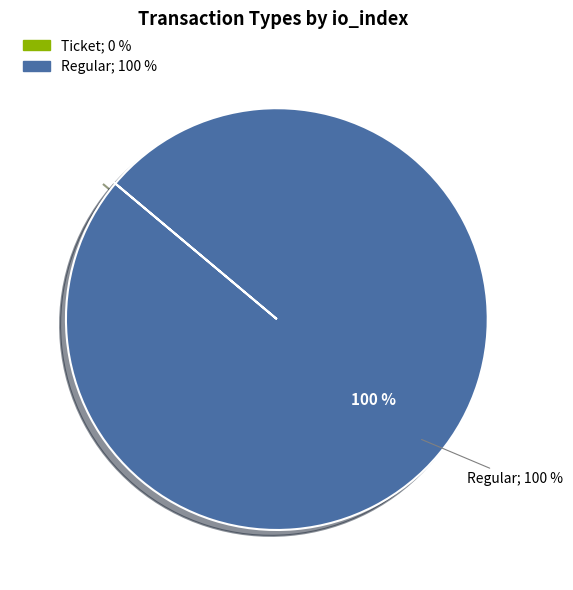

Is it true that Regular is 100% of the pie?

True